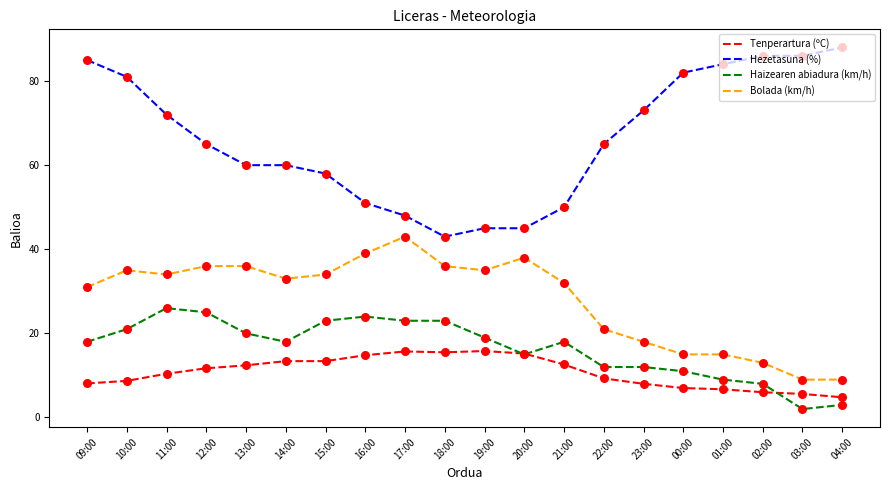

At how many categories does at least one series exceed 22?

20